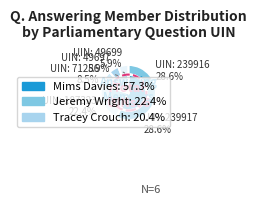

Do Tracey Crouch
(71286) and Jeremy Wright
(187323) together represent more than half of the pie?

No